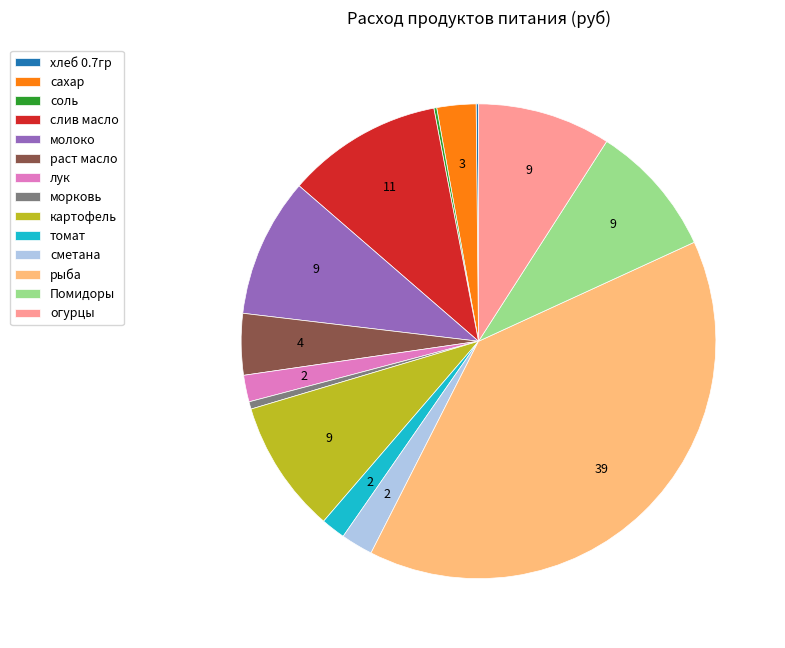

Which has a higher value, слив масло or морковь?

слив масло